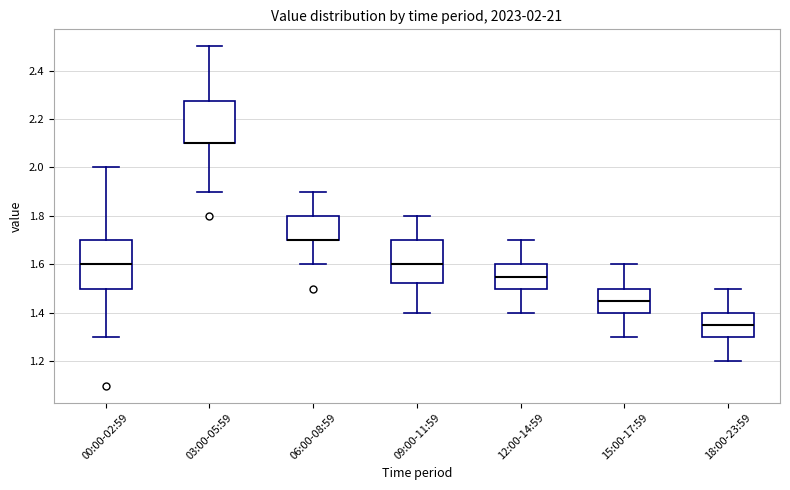

Which box is the tallest, from its lower edge to its upper edge?

00:00-02:59